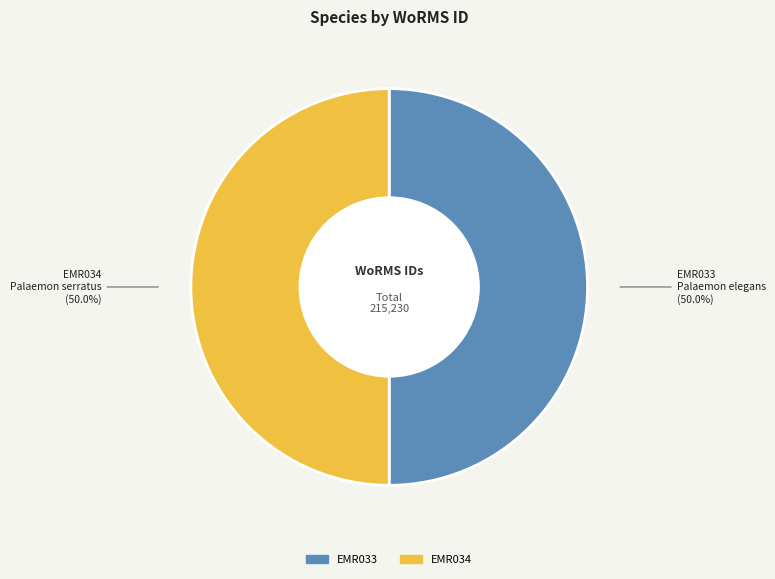

Is it true that EMR033 is 50% of the pie?

True